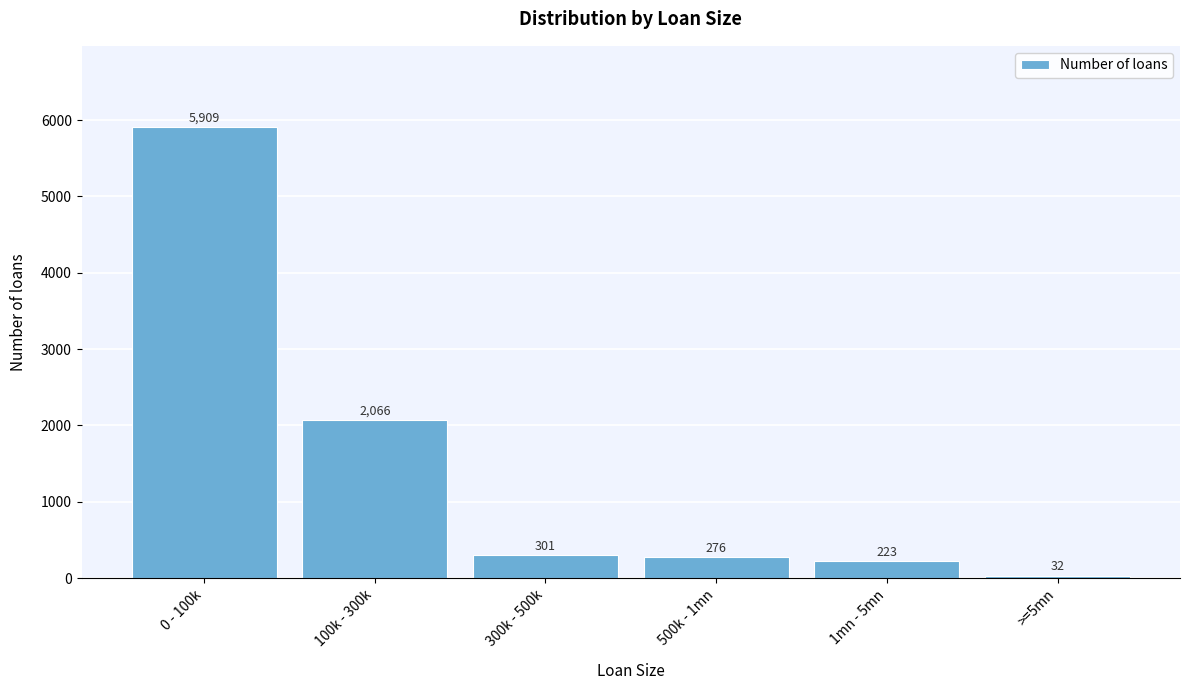

Reading right to left, extract all data points from this chart.

>=5mn=32	1mn - 5mn=223	500k - 1mn=276	300k - 500k=301	100k - 300k=2066	0 - 100k=5909